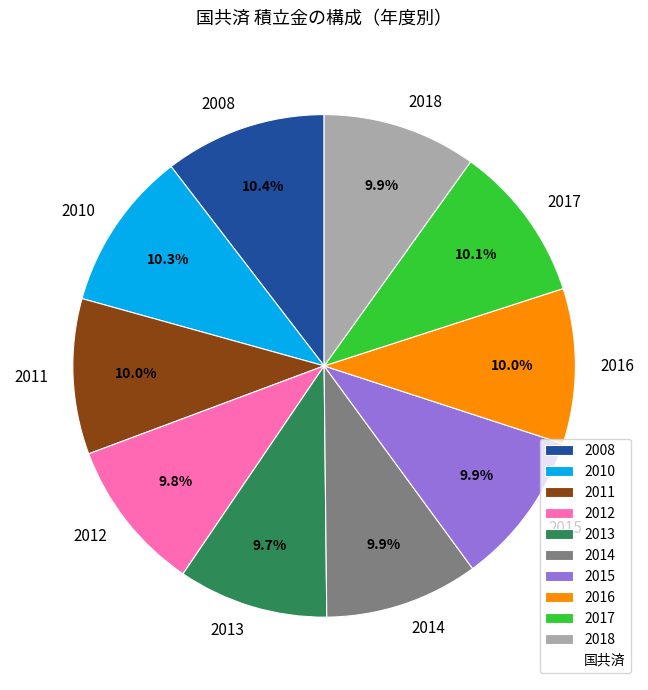

Does any single category account for the majority?

No